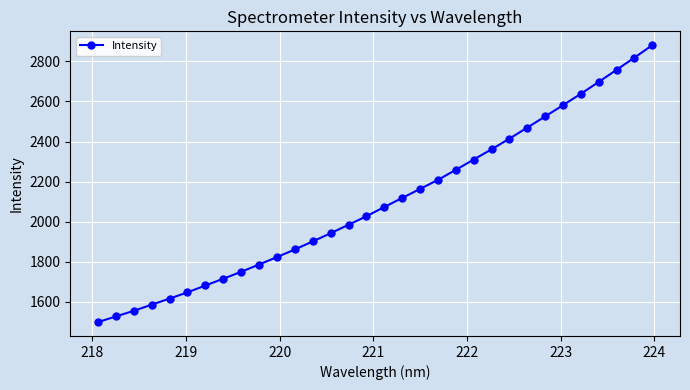

What is the value of the 3rd point from the left?

1555.2